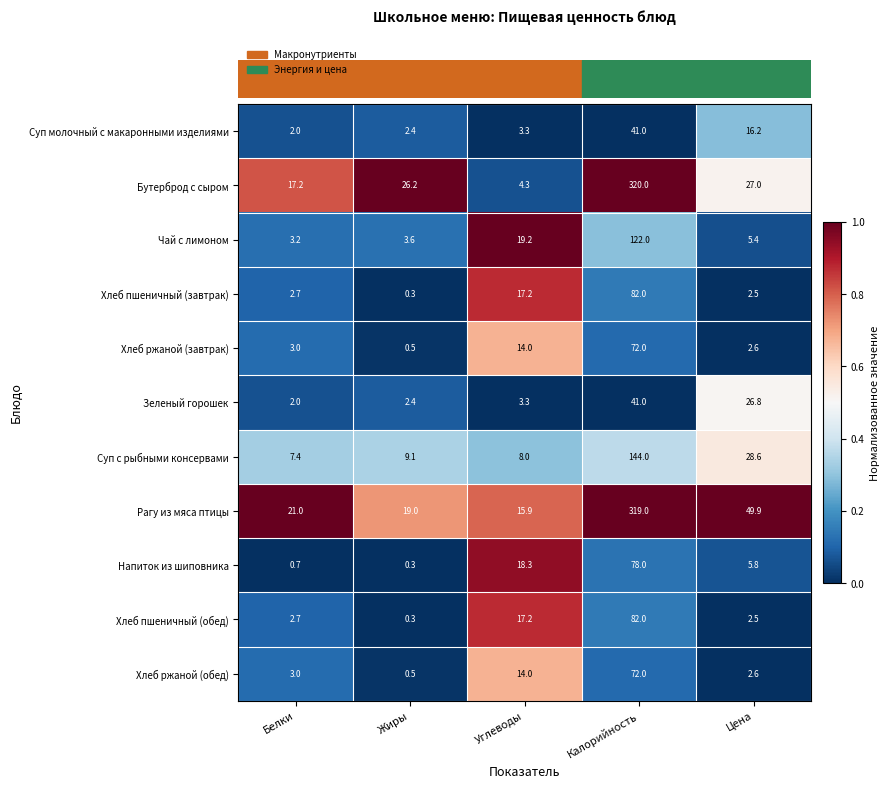

List the labels in order of Хлеб пшеничный (обед) value, largest first.

Калорийность, Углеводы, Белки, Цена, Жиры